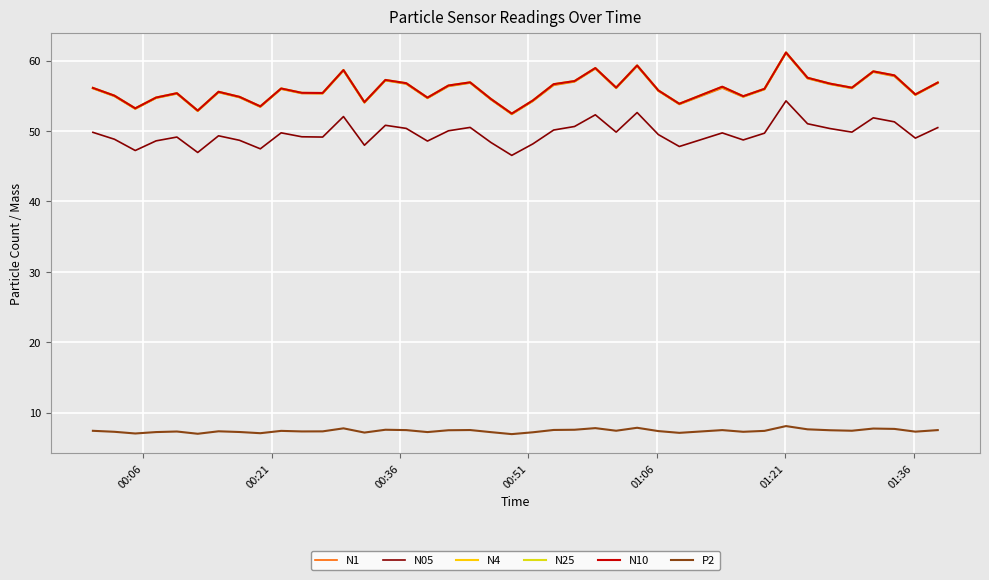

True or false: N05 and N25 cross at least once.

False